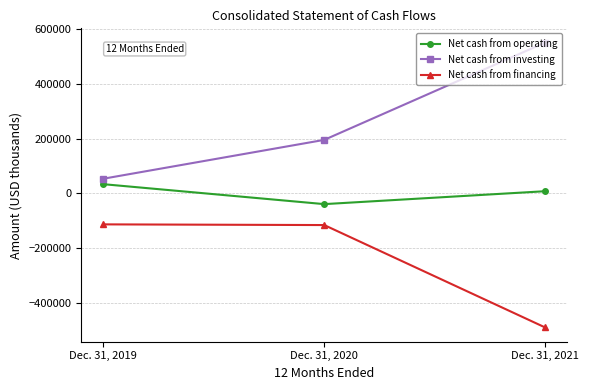

What value does the Net cash from financing series have at Dec. 31, 2019?

-112686